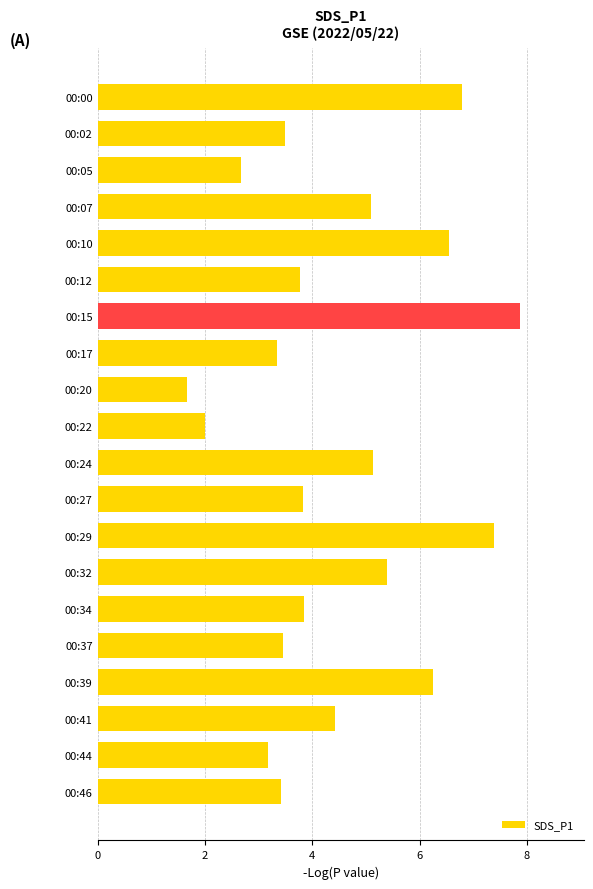

Does the chart contain any negative values?

No